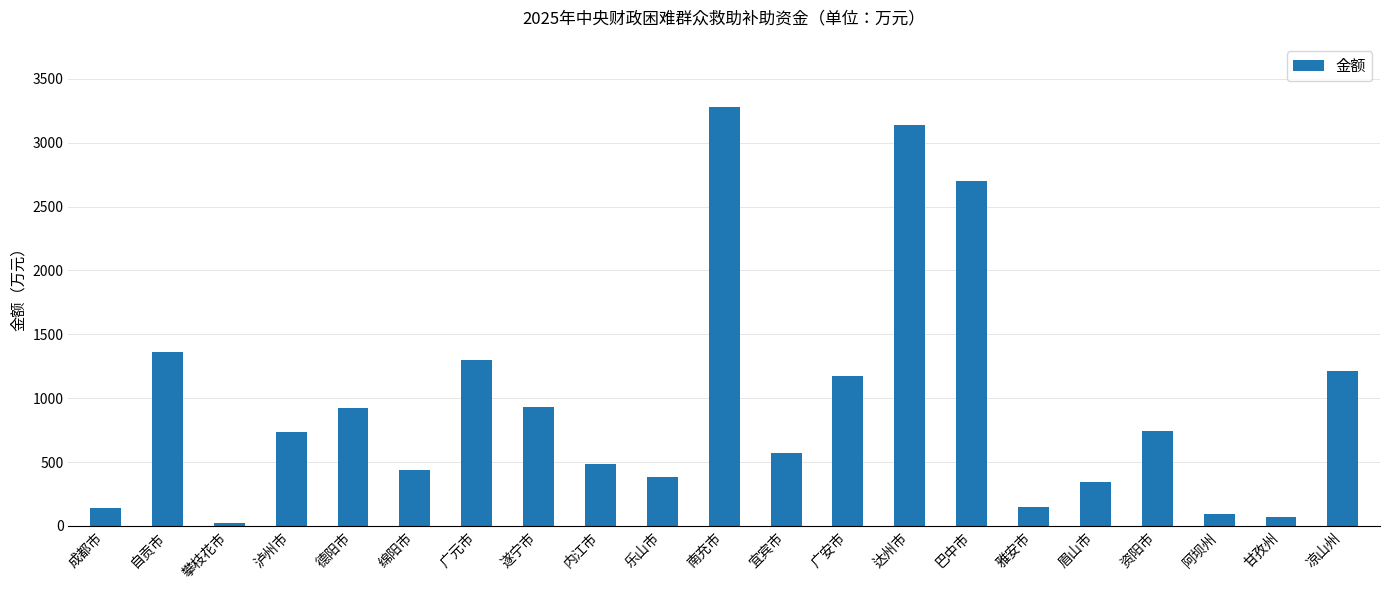

At which label is the value closest to 1654?

自贡市